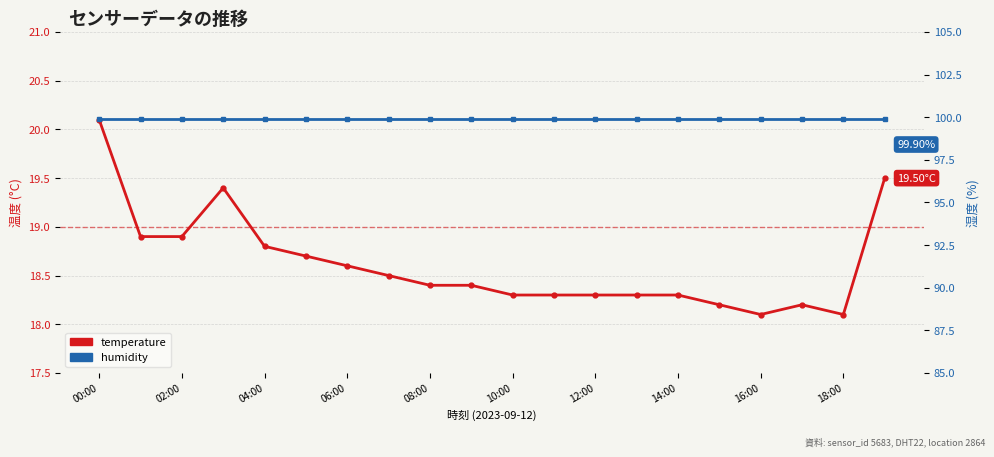

True or false: temperature has a value of 19.5 at 19.

True